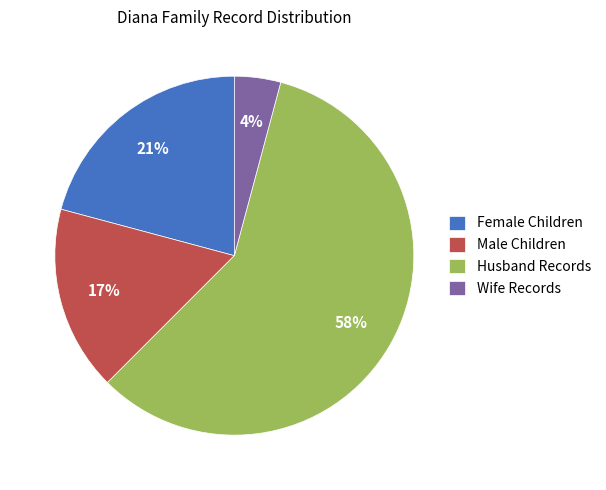

Is there any slice that represents more than half of the pie?

Yes